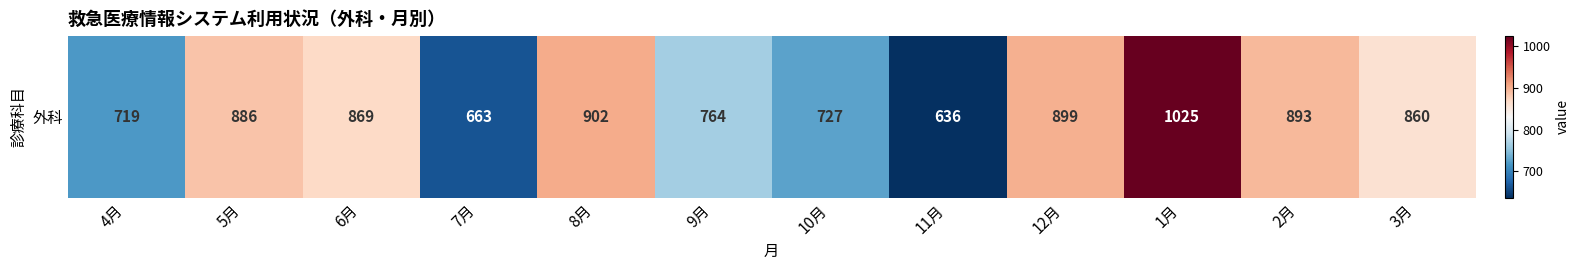

Where does the data first go above 869?

5月